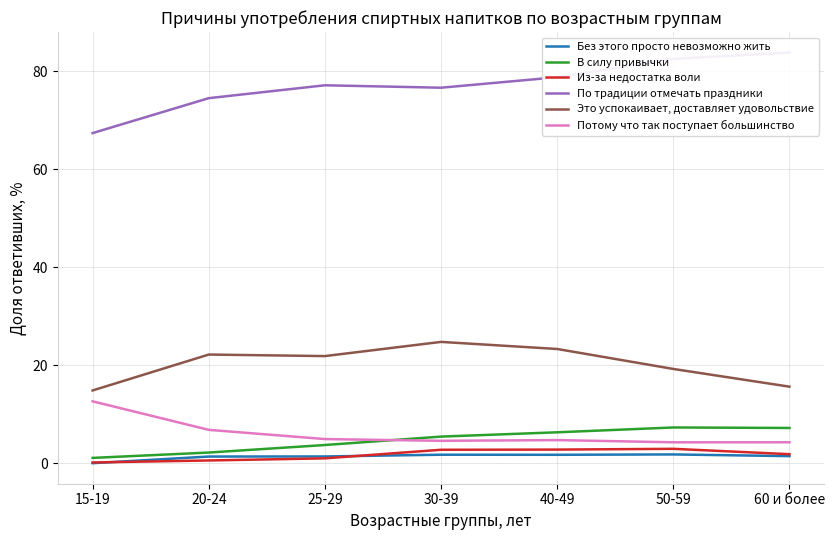

What position from the right is 60 и более?

1